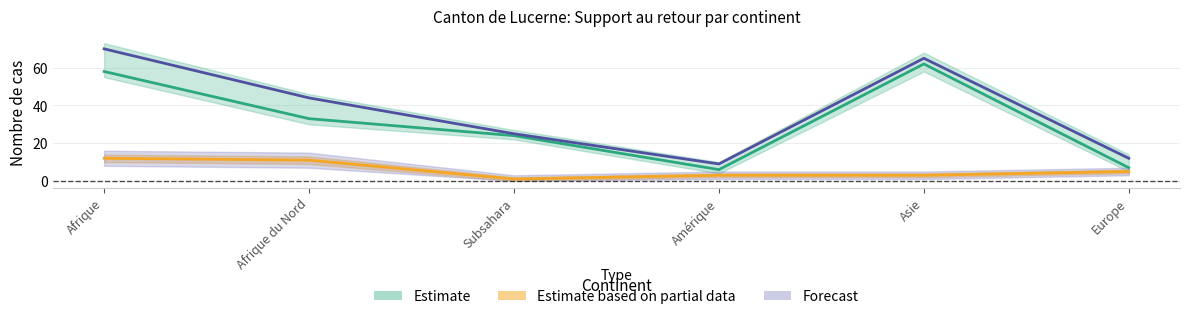

Which has a higher value, Subsahara or Asie?

Asie